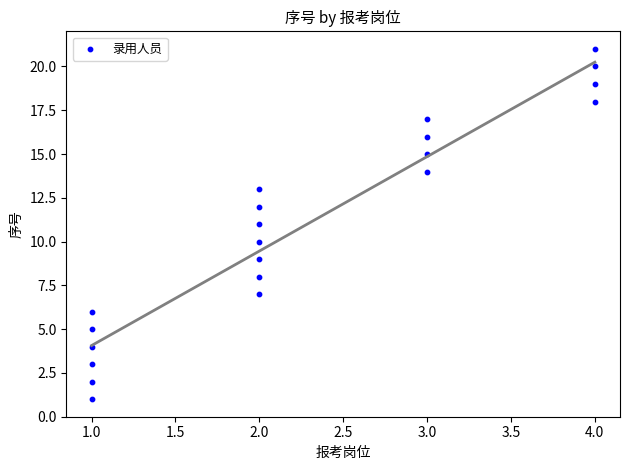

What is the range of Y values (max minus min)?

20